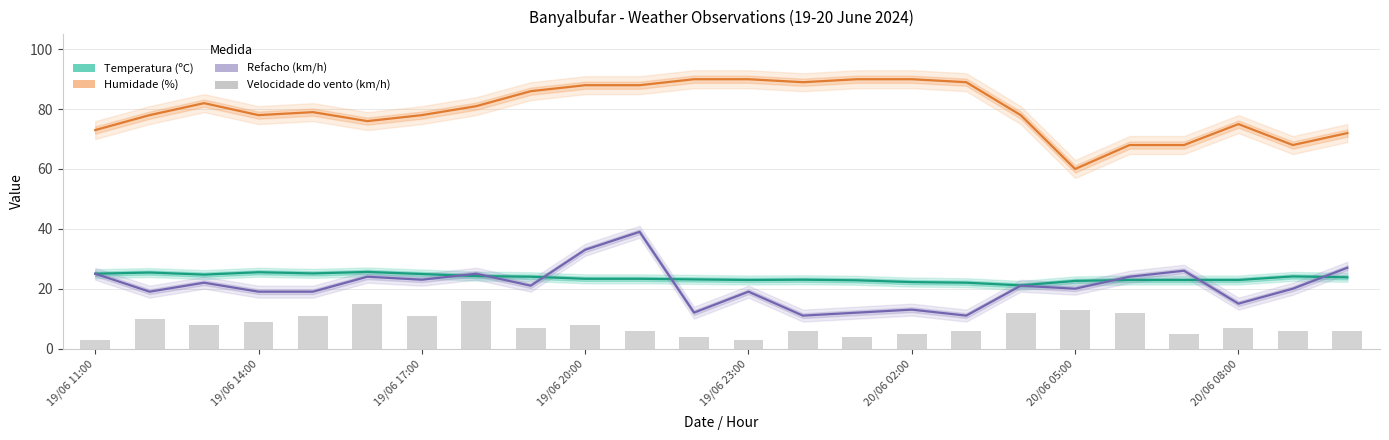

What is the spread (max minus min) of values at 20/06 02:00?

85.0